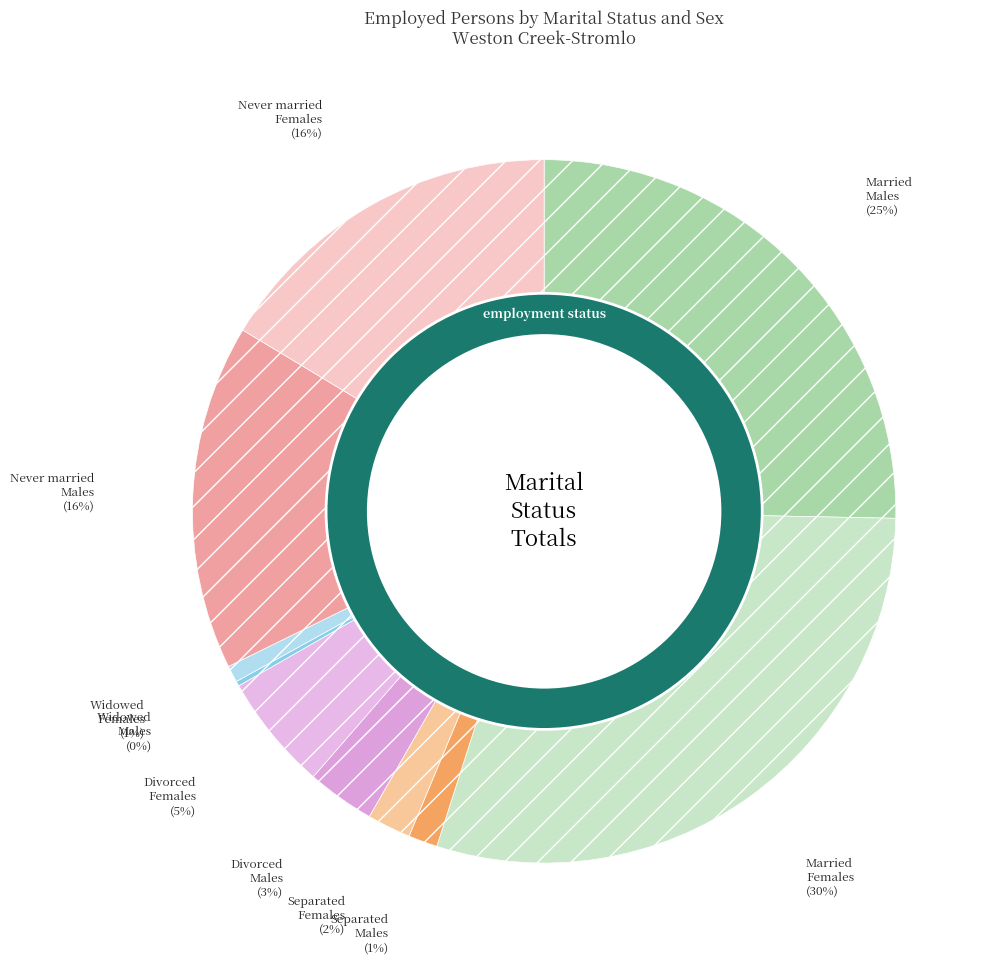

Which has a higher value, Married Males or Married Females?

Married Females